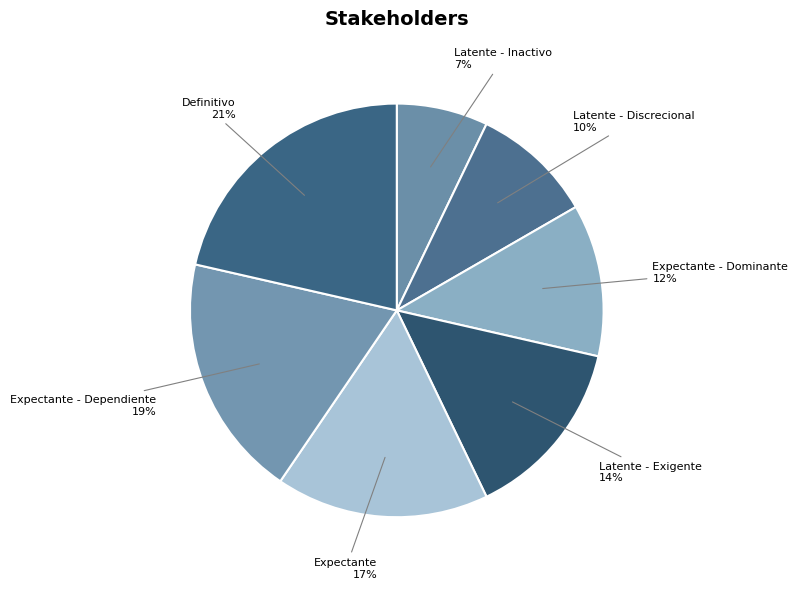

Combined, do Latente - Inactivo and Expectante - Dominante account for over 50%?

No